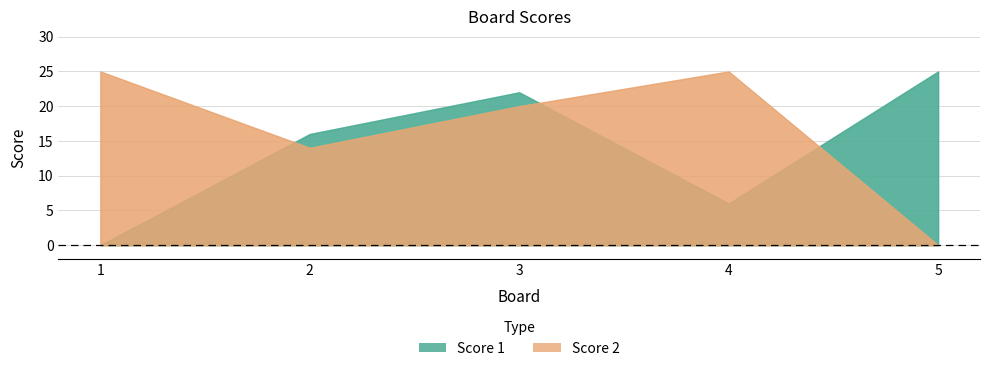

How many lines are shown in the chart?

2